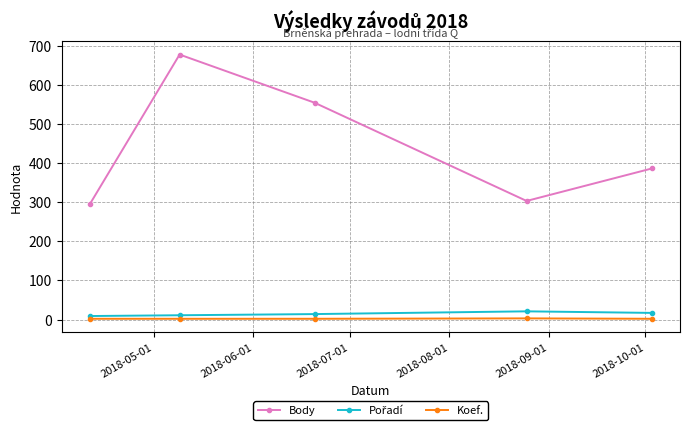

Which series has the largest range (max minus min)?

Body